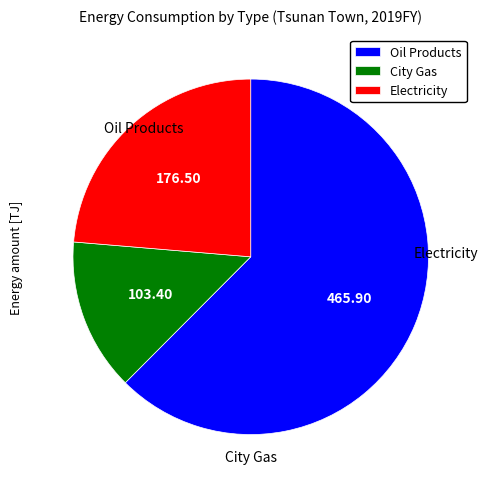

Do Oil Products and City Gas together represent more than half of the pie?

Yes